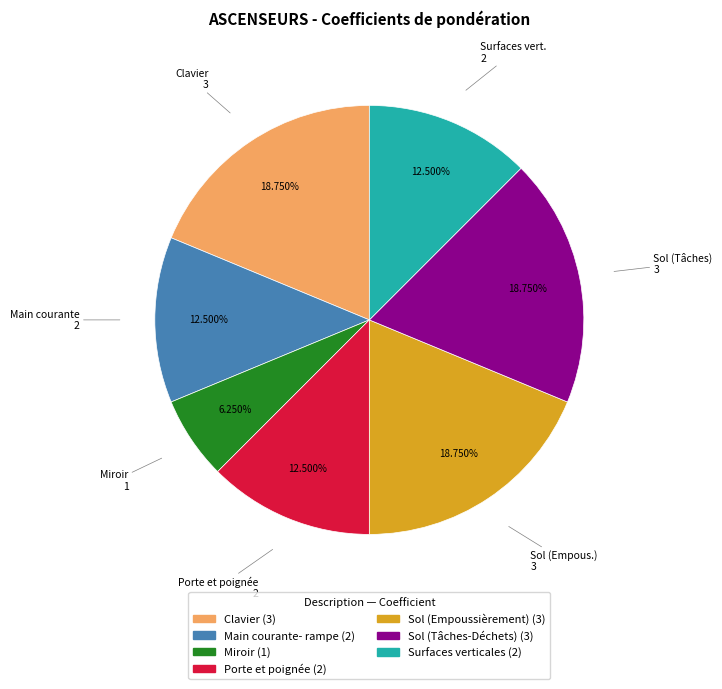

Is there any slice that represents more than half of the pie?

No